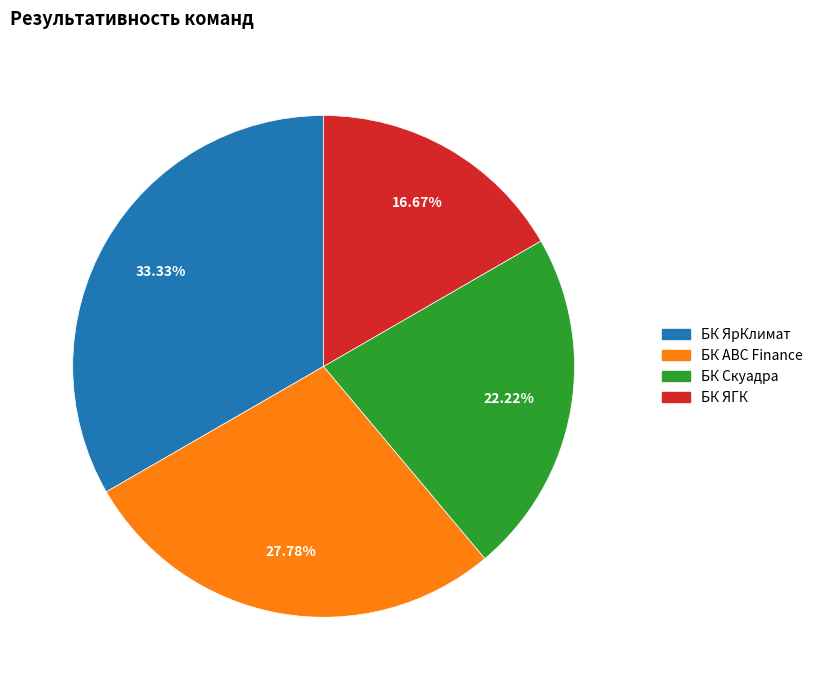

To the nearest percent, what is the difference between the largest and smallest slice percentages?

17%